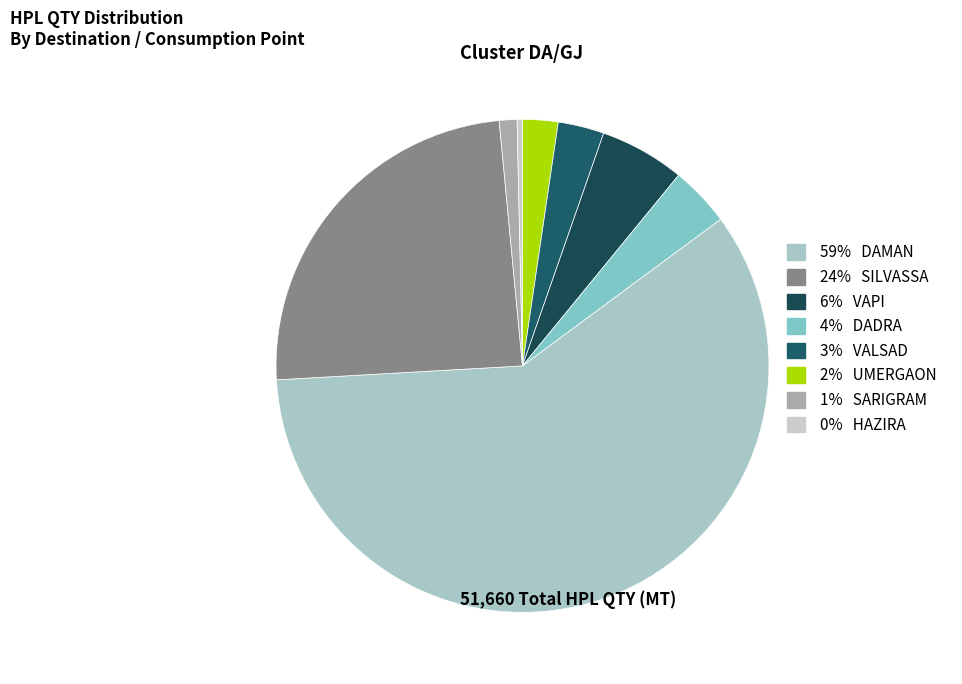

Count the number of slices in the pie.

8